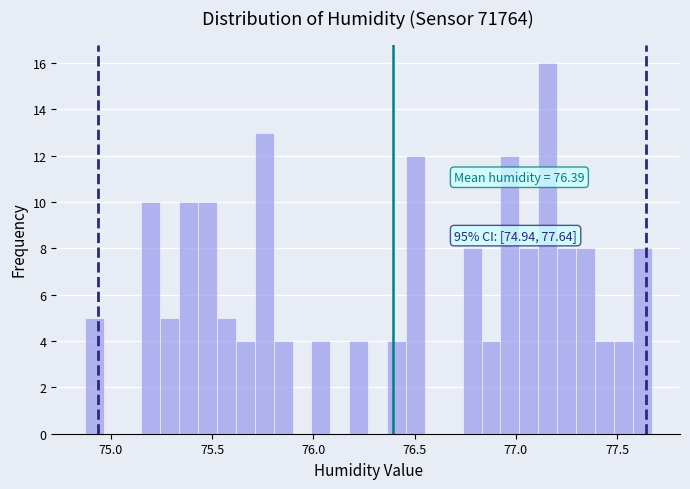

Around what value on the x-axis is the tallest bar? Give the approximate position of its centre, as read against the axis.

77.15